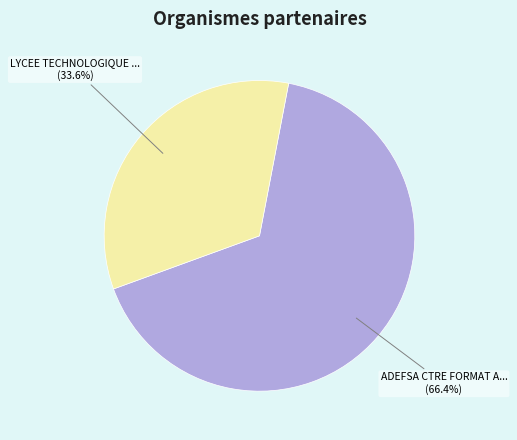

Is there any slice that represents more than half of the pie?

Yes